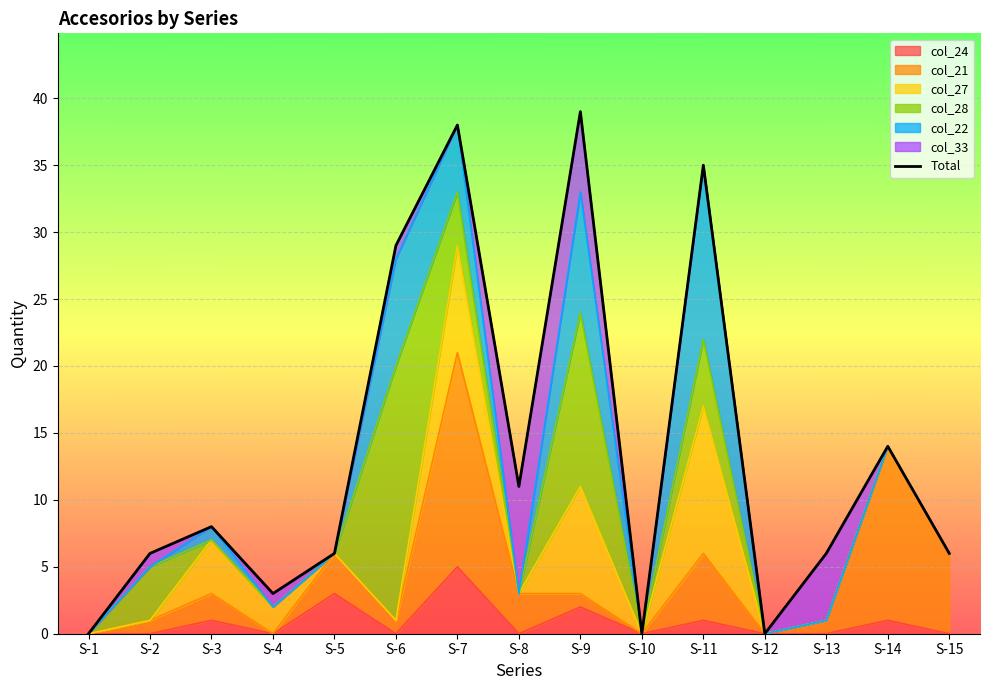

How many lines are shown in the chart?

1